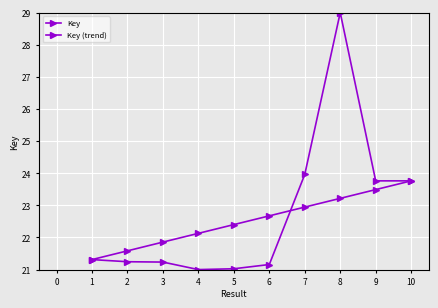

What is the highest value of the Key (trend) series?

23.8